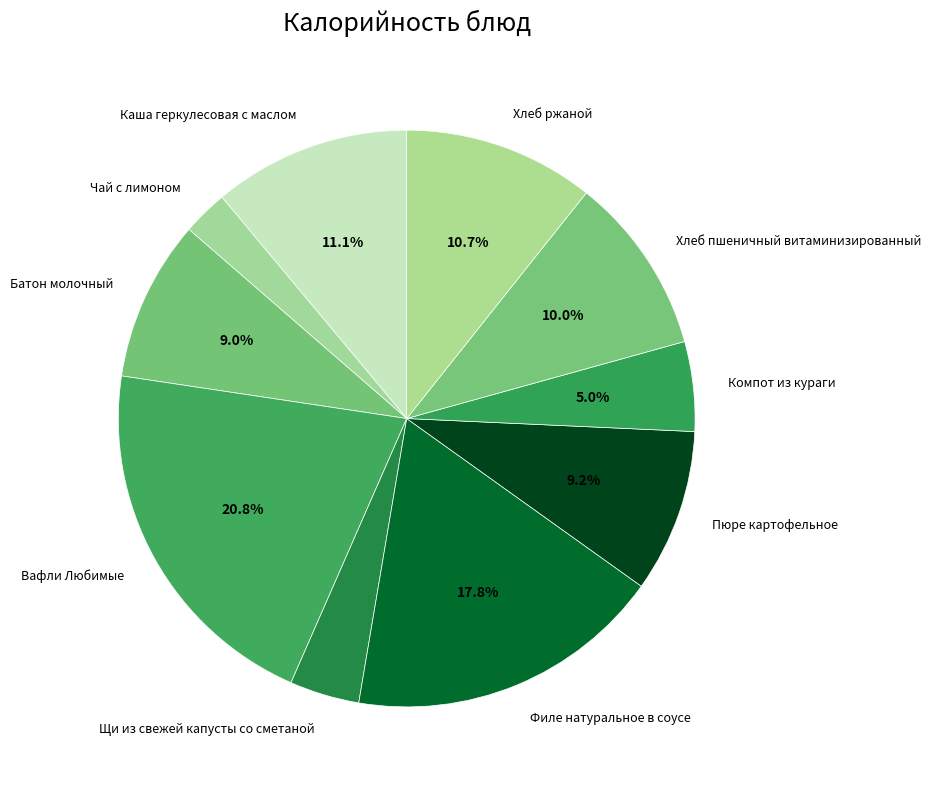

Count the number of slices in the pie.

10